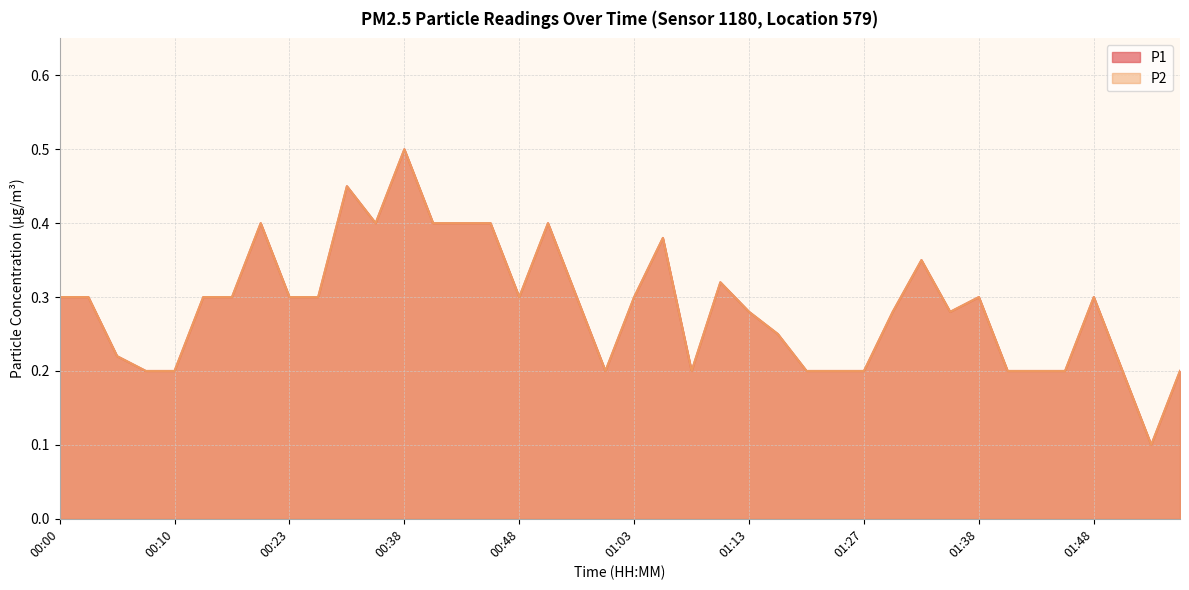

Reading left to right, list all the values displayed in this chart.

P1: 0.3	0.3	0.2	0.2	0.2	0.3	0.3	0.4	0.3	0.3	0.5	0.4	0.5	0.4	0.4	0.4	0.3	0.4	0.3	0.2	0.3	0.4	0.2	0.3	0.3	0.2	0.2	0.2	0.2	0.3	0.3	0.3	0.3	0.2	0.2	0.2	0.3	0.2	0.1	0.2
P2: 0.3	0.3	0.2	0.2	0.2	0.3	0.3	0.4	0.3	0.3	0.5	0.4	0.5	0.4	0.4	0.4	0.3	0.4	0.3	0.2	0.3	0.4	0.2	0.3	0.3	0.2	0.2	0.2	0.2	0.3	0.3	0.3	0.3	0.2	0.2	0.2	0.3	0.2	0.1	0.2